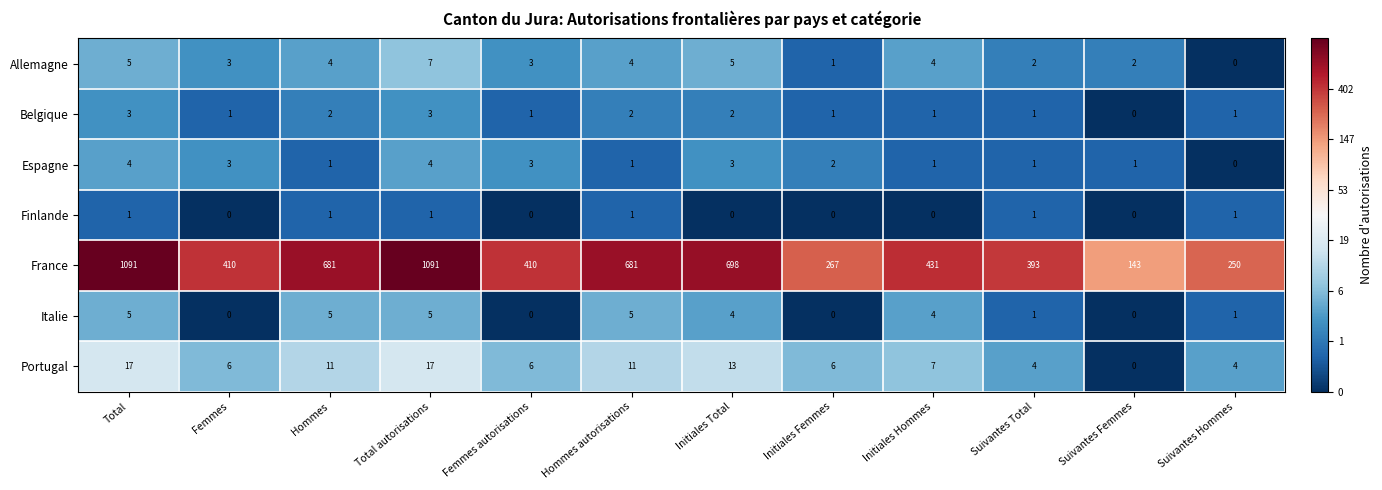

What is the total value across all series at Femmes autorisations?

423